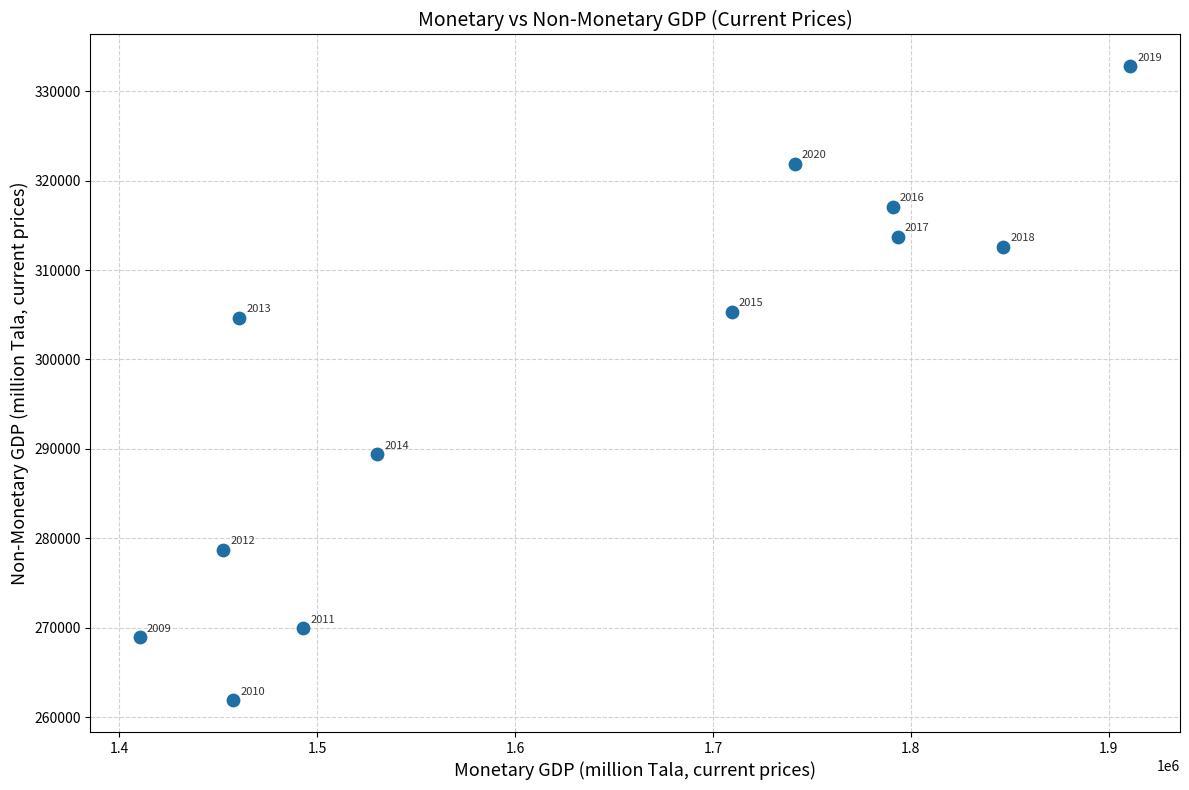

What Y value in the scatter plot is closest to 297343?

304643.1